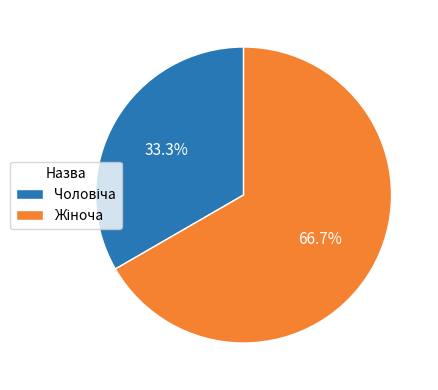

Does any single category account for the majority?

Yes